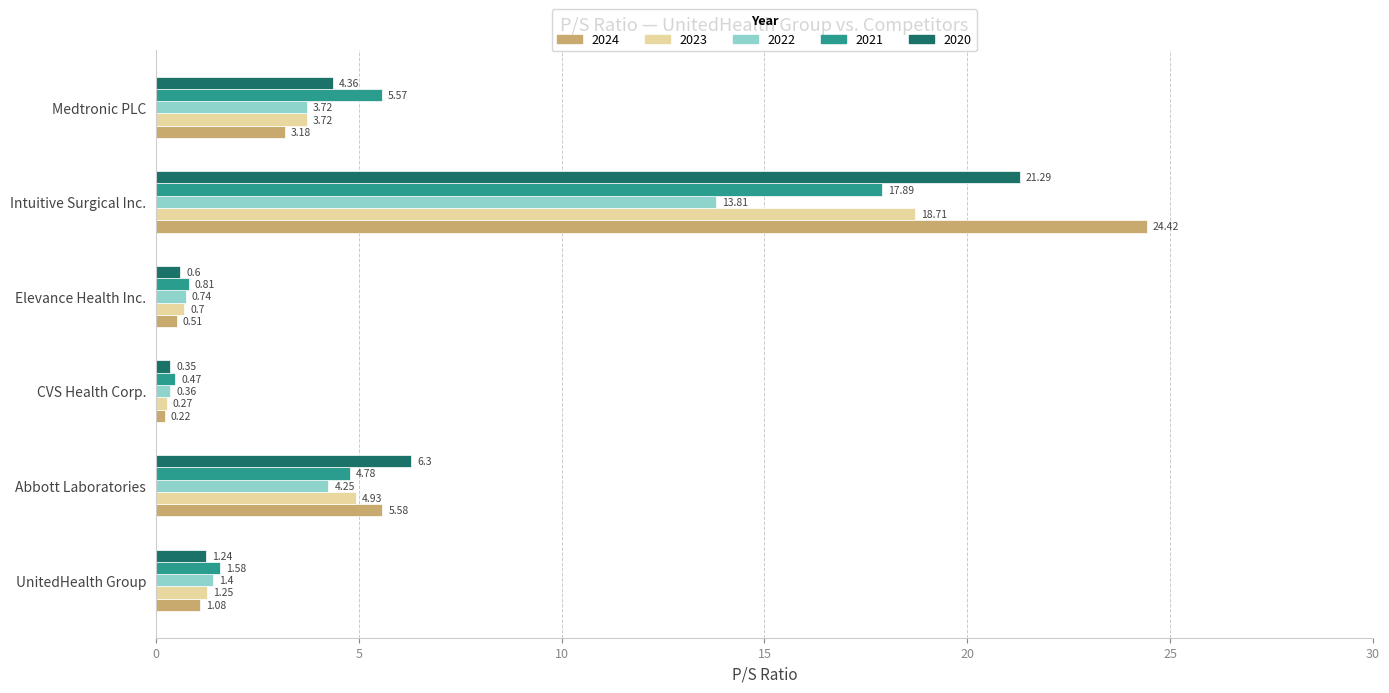

What is the sum of all 2021 values?

31.1